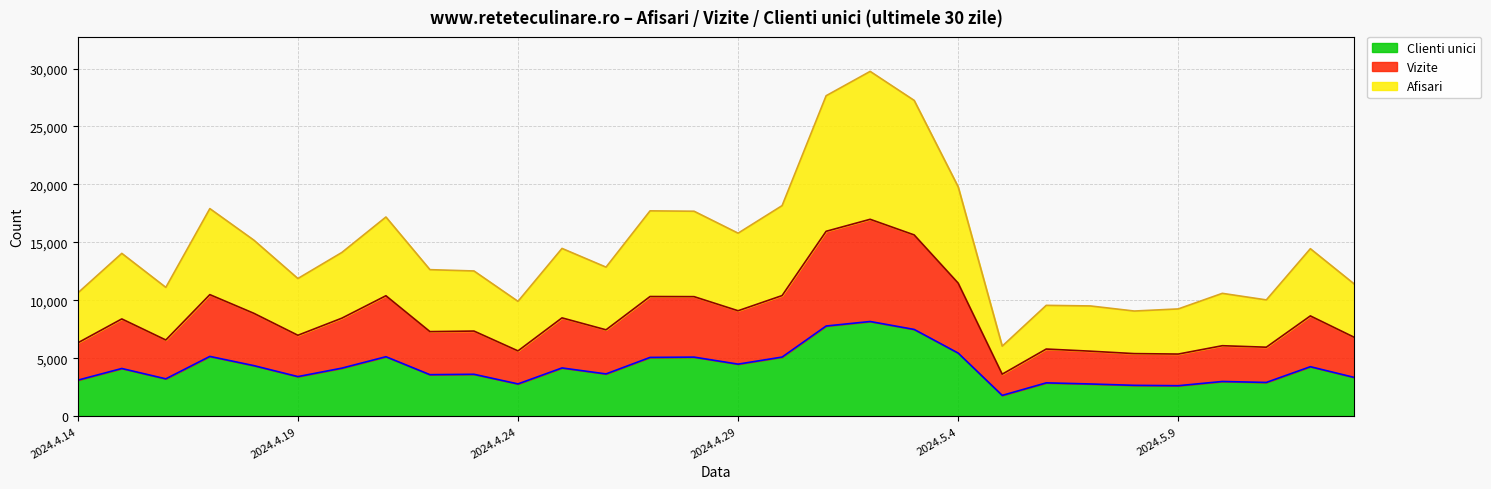

What is the sum of the Afisari values at 2024.4.25 and 2024.4.23?

27002